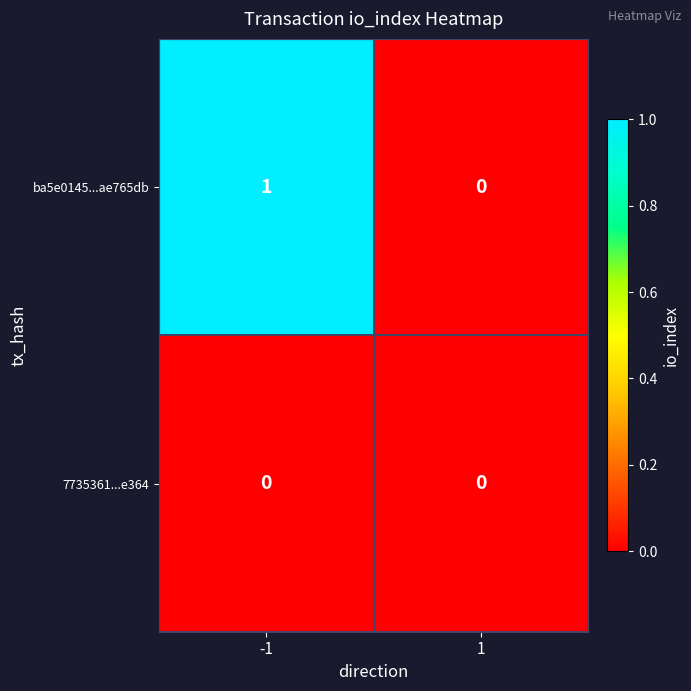

Reading right to left, transcribe all the data shown in this chart.

ba5e0145...ae765db: 1=0	-1=1
7735361...e364: 1=0	-1=0